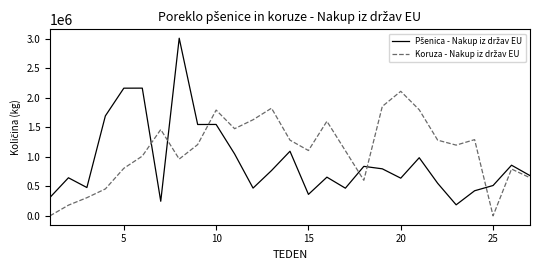

At how many categories does at least one series exceed 2353246?

1